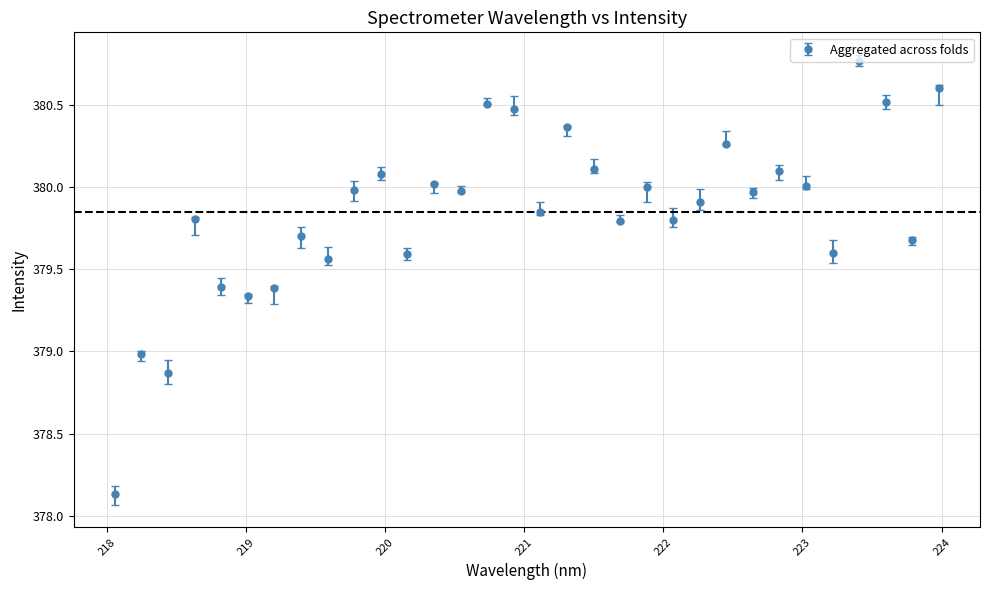

How many points are lower than both their immediate neighbors (excluding endpoints)?

11